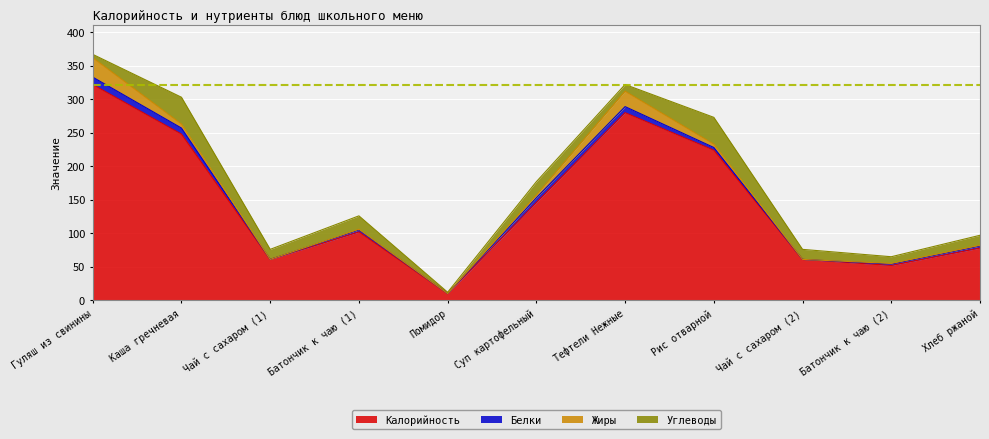

Does the chart display data point markers on the line(s)?

No